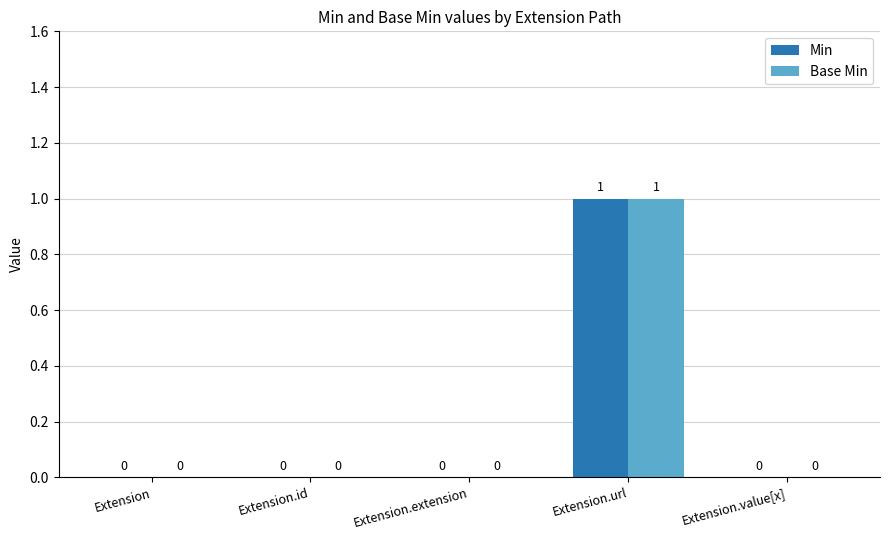

Reading left to right, extract all data points from this chart.

Min: 0	0	0	1	0
Base Min: 0	0	0	1	0